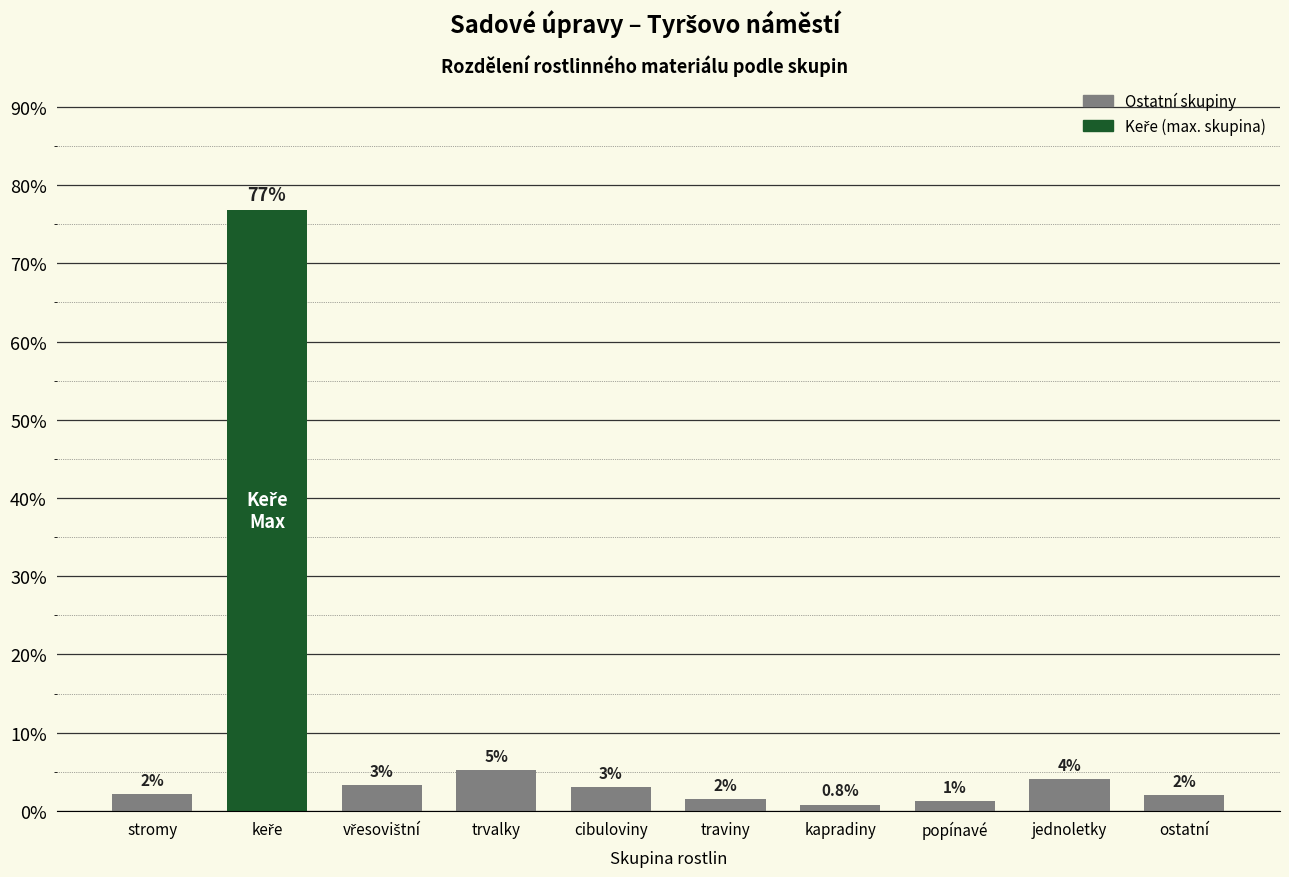

Reading left to right, list all the values displayed in this chart.

2.1	76.8	3.3	5.2	3.0	1.5	0.8	1.2	4.0	2.0